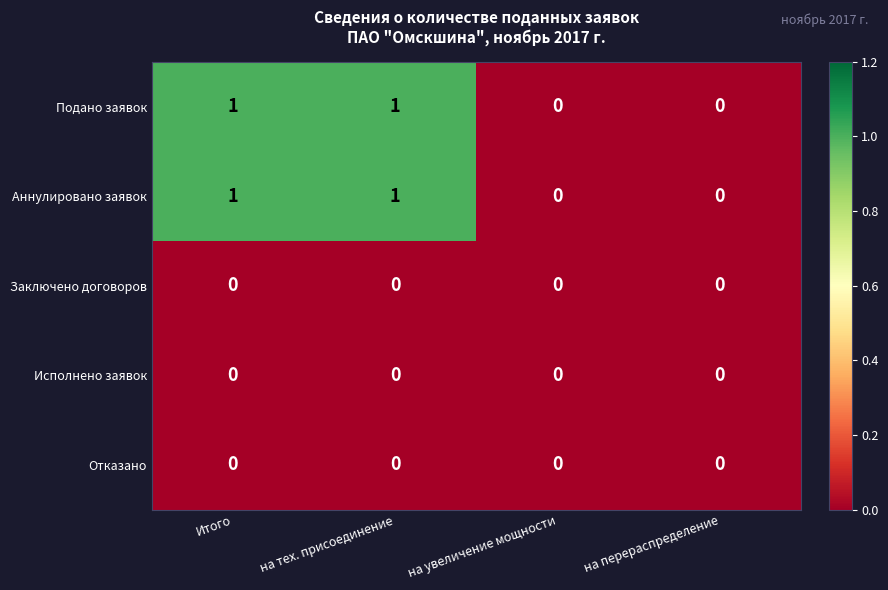

How many categories are shown in the chart?

4